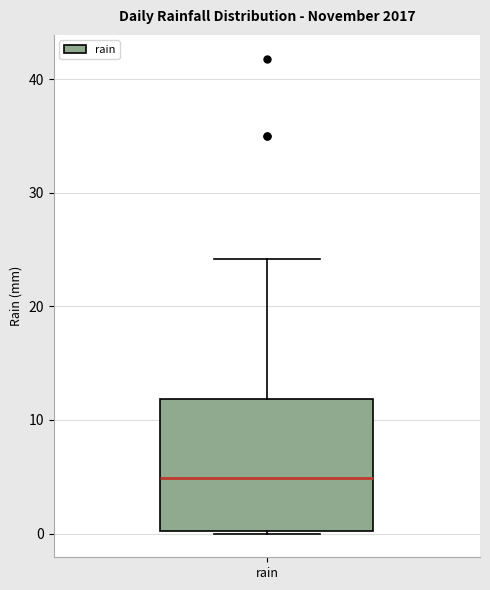

Transcribe this box plot: give where the median line is, the range the box spans, and where the two whiskers end, as read against the y-axis. The values are not printed on the chart, so give them approximately, as read against the axis.

median 5, box 0 to 12, whiskers 0 to 24